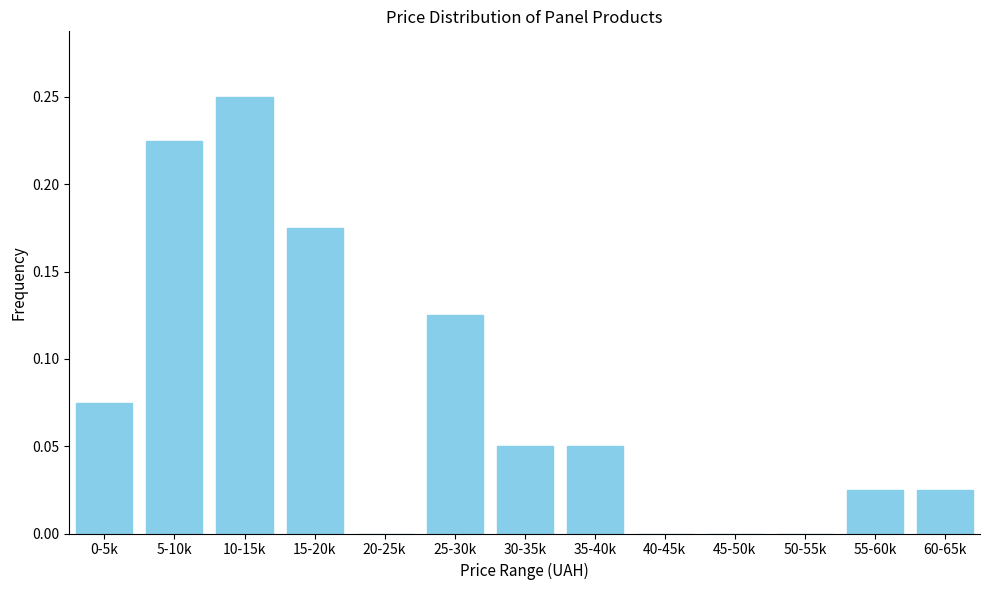

The chart shows a value of 0.1 at 45-50k. True or false?

False